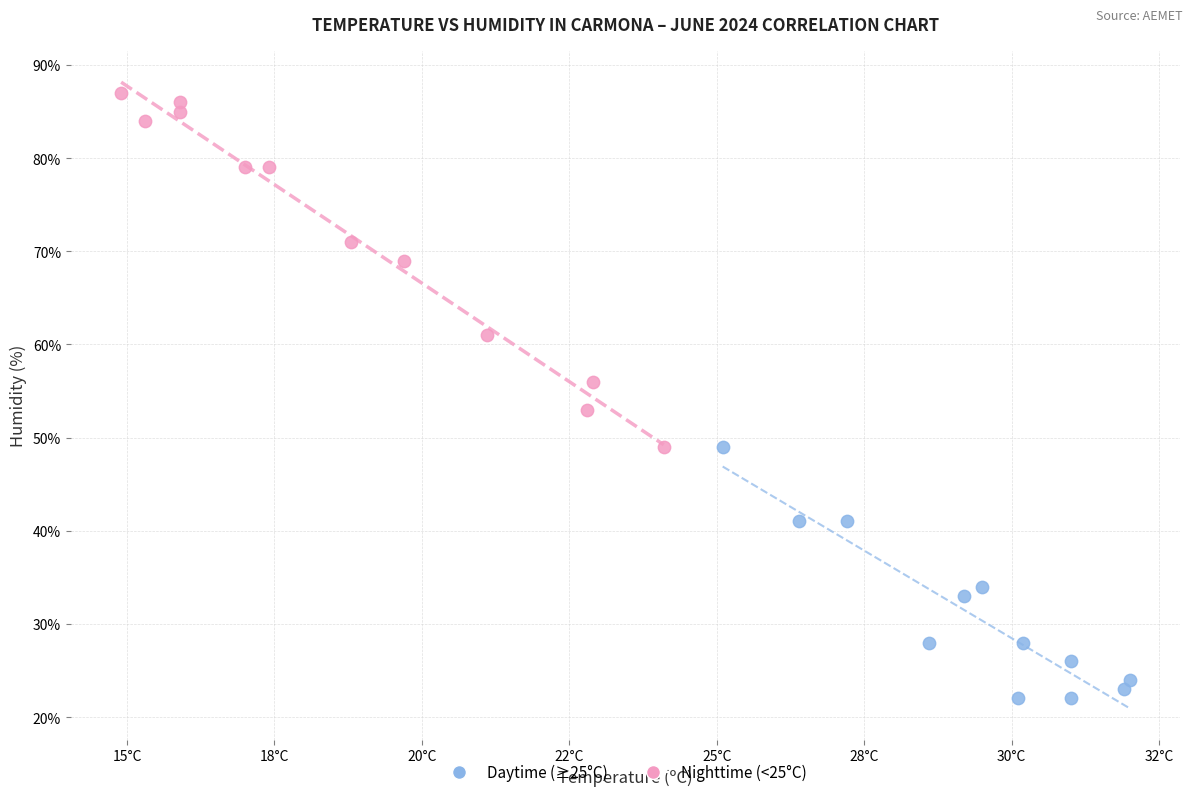

Which series has the widest spread of Y values?

Nighttime (<25°C)